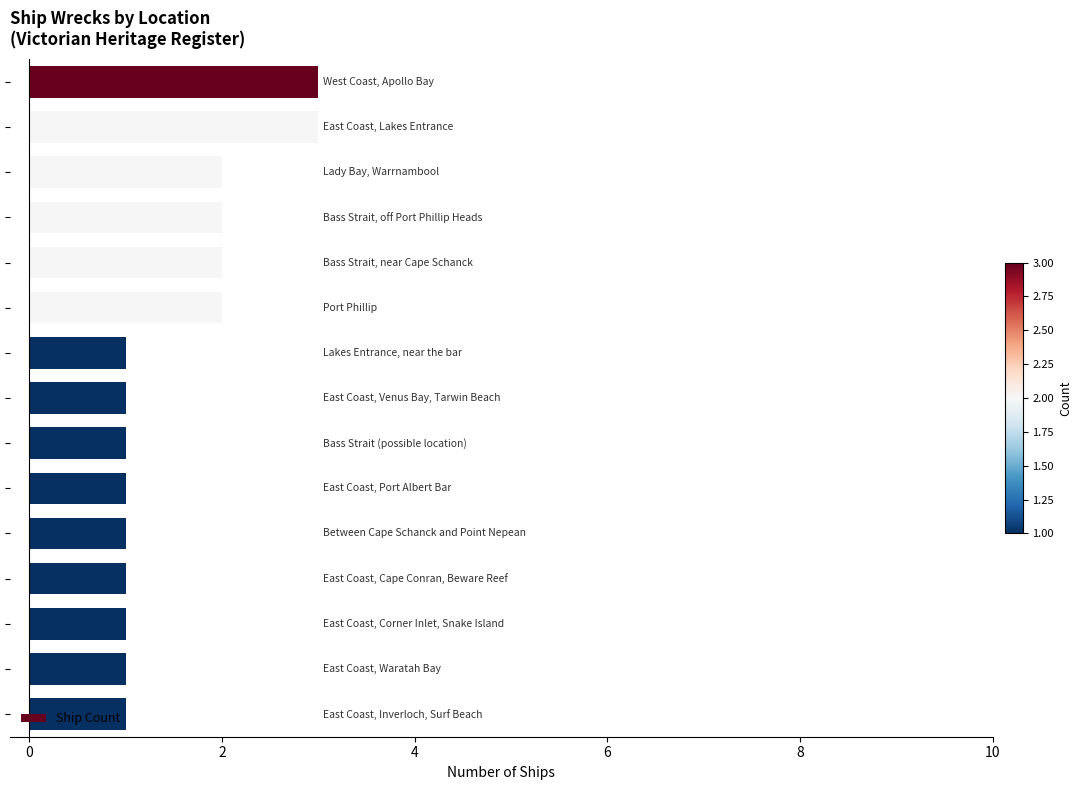

What is the sum of all values?

23